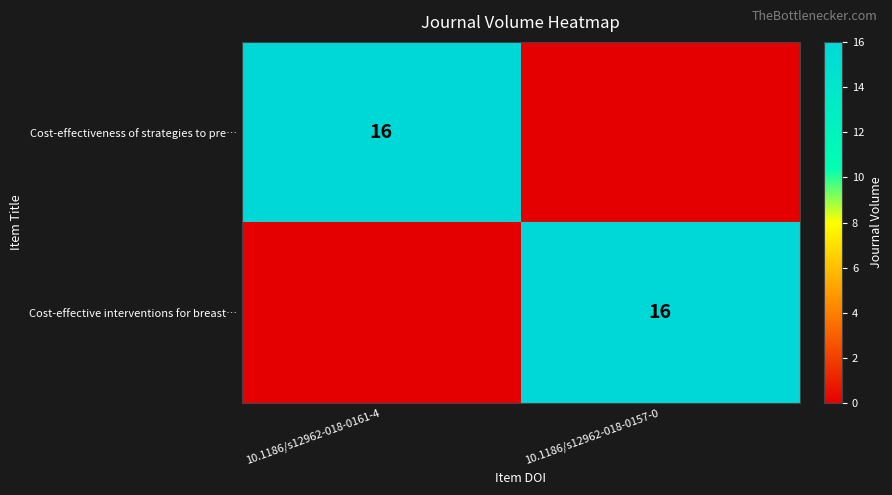

True or false: Cost-effective interventions for breast… has a value of 16 at 10.1186/s12962-018-0157-0.

True